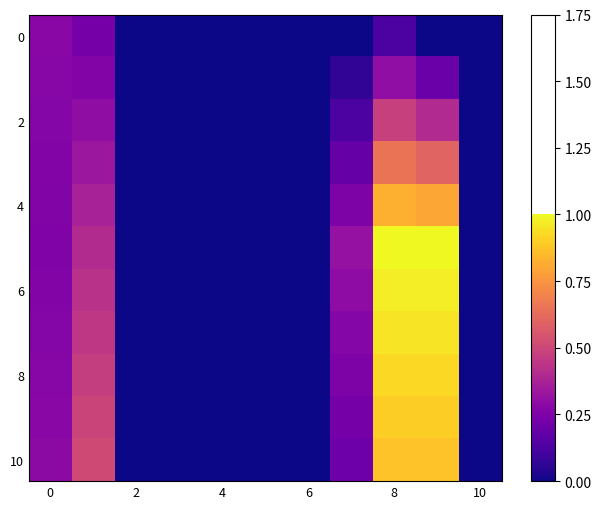

At which category is the sum across all series the highest?

8